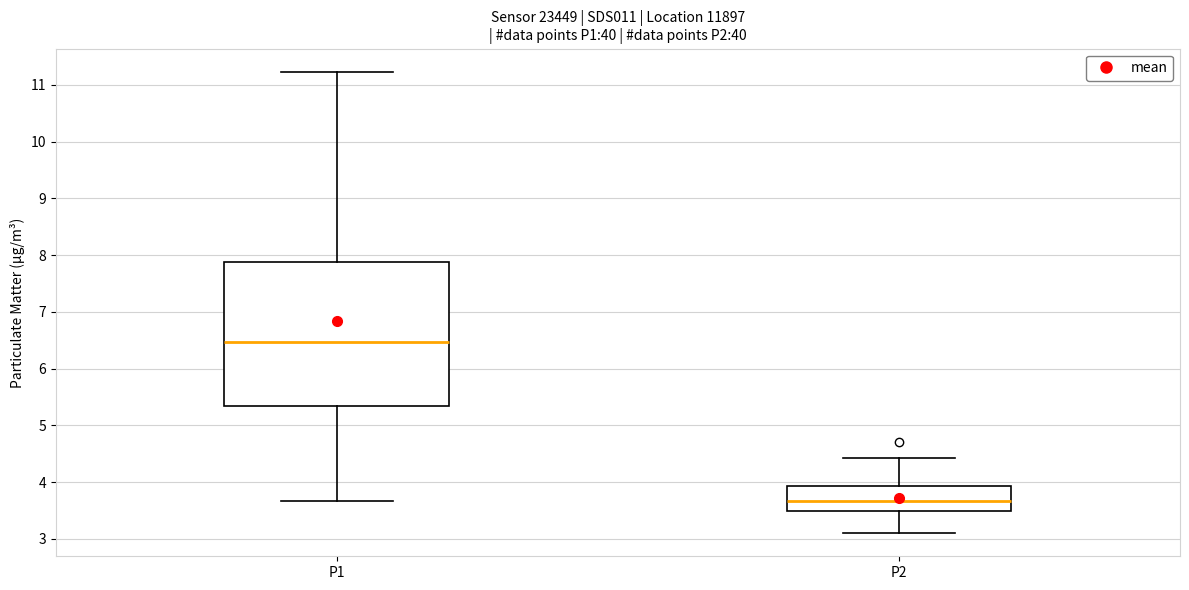

Which box's median line is the highest?

P1